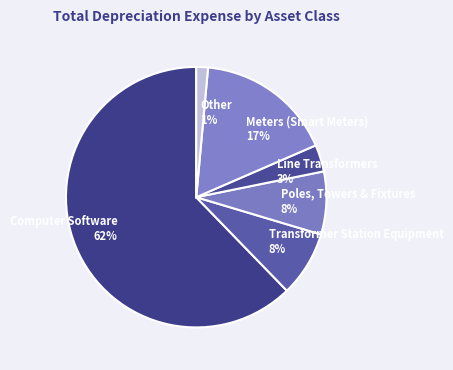

Do Poles, Towers & Fixtures and Other together represent more than half of the pie?

No